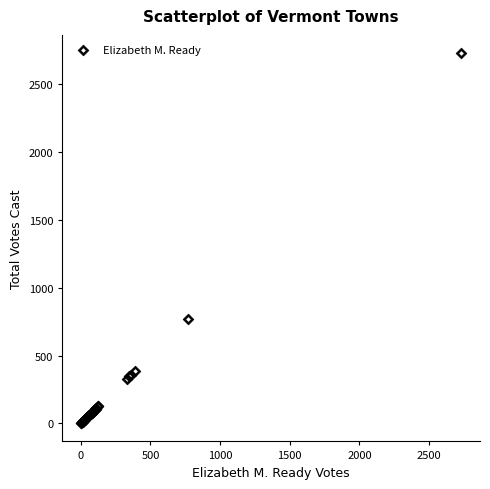

What Y value in the scatter plot is closest to 1366?

772